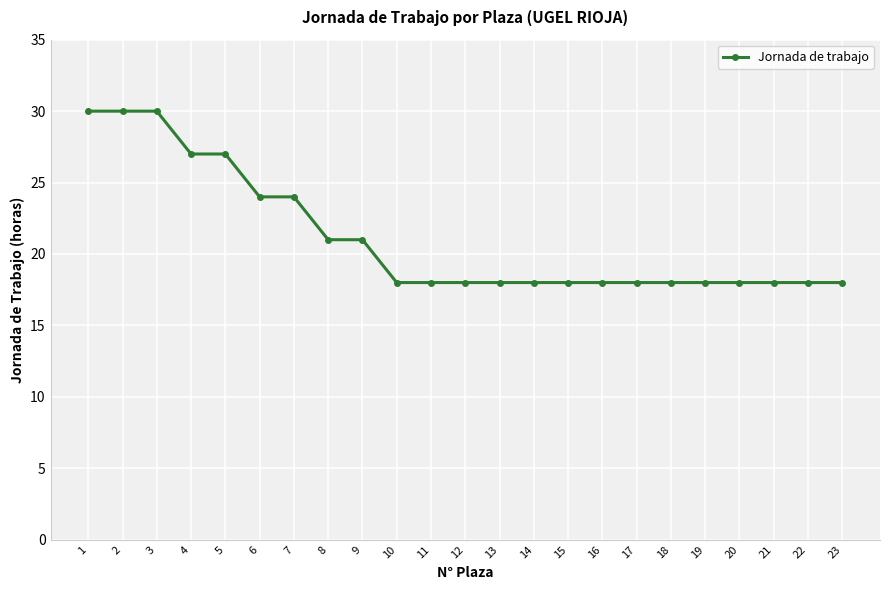

Reading right to left, what are all the values shown in this chart?

18	18	18	18	18	18	18	18	18	18	18	18	18	18	21	21	24	24	27	27	30	30	30